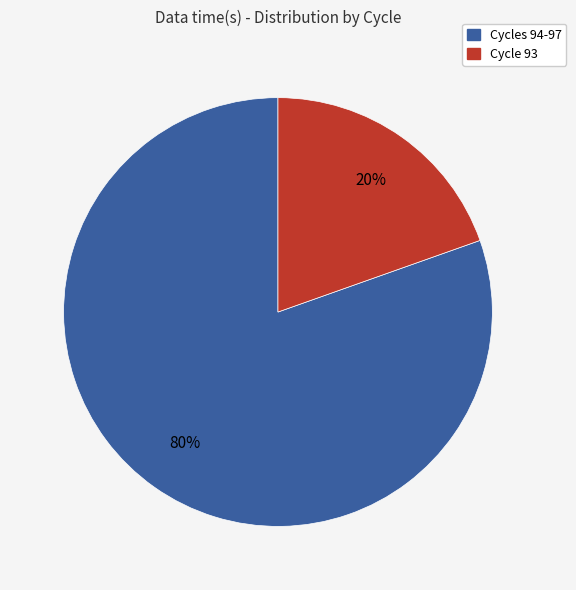

Which slice is the largest?

Cycles 94-97